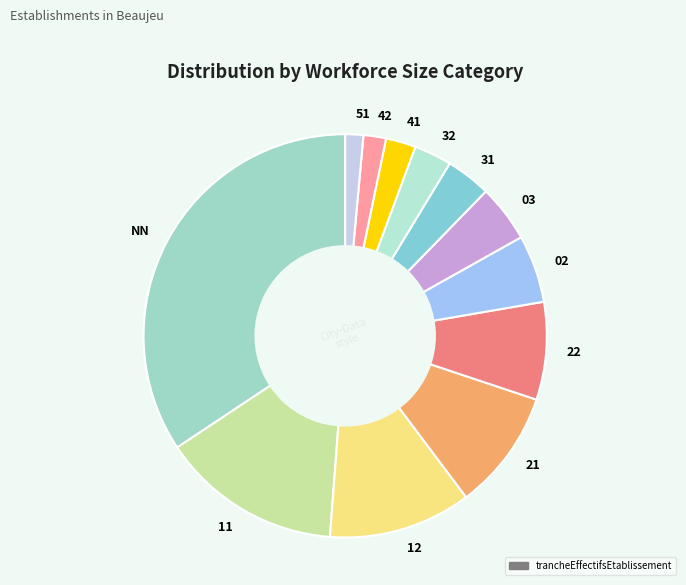

Which category has the biggest portion of the pie?

NN